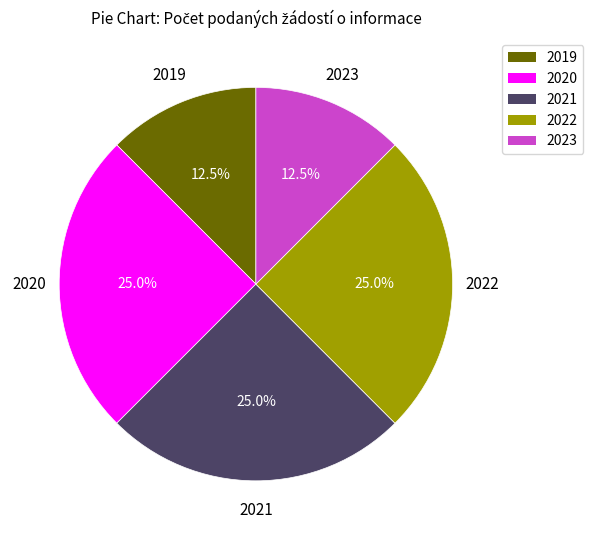

The 2020 slice represents 25% of the pie. True or false?

True